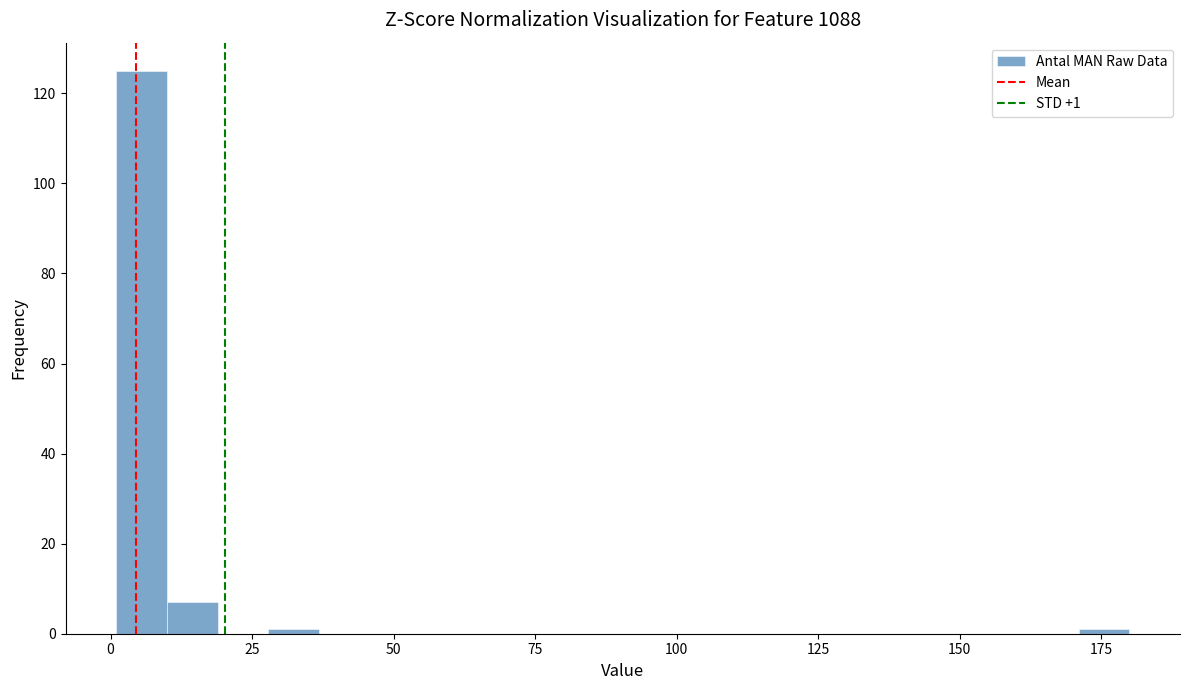

Read against the x-axis, roughly where is the centre of the tallest bar?

5